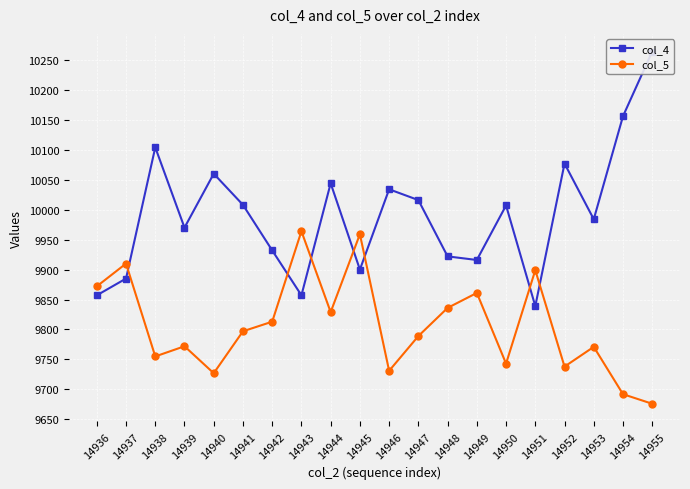

What is the approximate value of col_5 at 14944, to the nearest 5?

9830